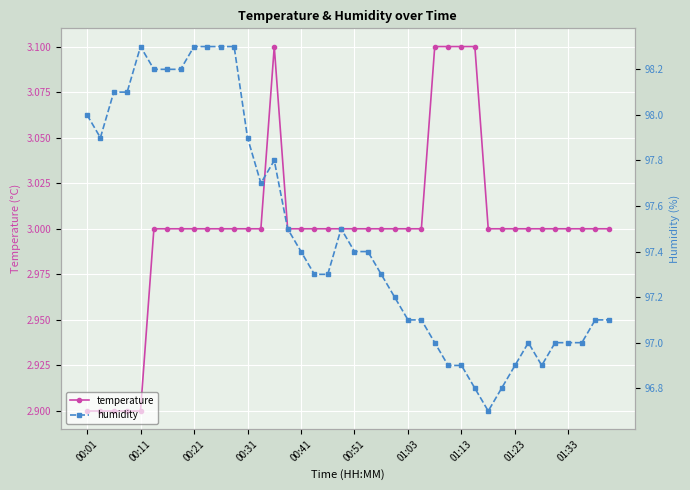

What are all the series names shown in the legend?

temperature, humidity